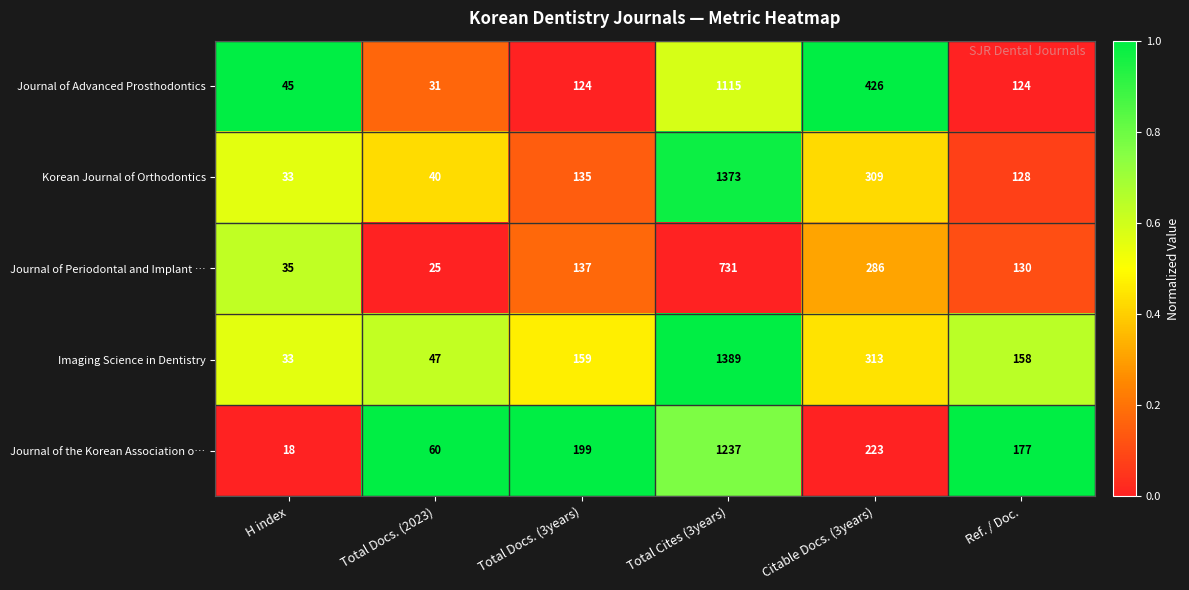

Reading left to right, what are all the values shown in this chart?

Journal of Advanced Prosthodontics: H index=45	Total Docs. (2023)=31	Total Docs. (3years)=124	Total Cites (3years)=1115	Citable Docs. (3years)=426	Ref. / Doc.=124
Korean Journal of Orthodontics: H index=33	Total Docs. (2023)=40	Total Docs. (3years)=135	Total Cites (3years)=1373	Citable Docs. (3years)=309	Ref. / Doc.=128
Journal of Periodontal and Implant …: H index=35	Total Docs. (2023)=25	Total Docs. (3years)=137	Total Cites (3years)=731	Citable Docs. (3years)=286	Ref. / Doc.=130
Imaging Science in Dentistry: H index=33	Total Docs. (2023)=47	Total Docs. (3years)=159	Total Cites (3years)=1389	Citable Docs. (3years)=313	Ref. / Doc.=158
Journal of the Korean Association o…: H index=18	Total Docs. (2023)=60	Total Docs. (3years)=199	Total Cites (3years)=1237	Citable Docs. (3years)=223	Ref. / Doc.=177